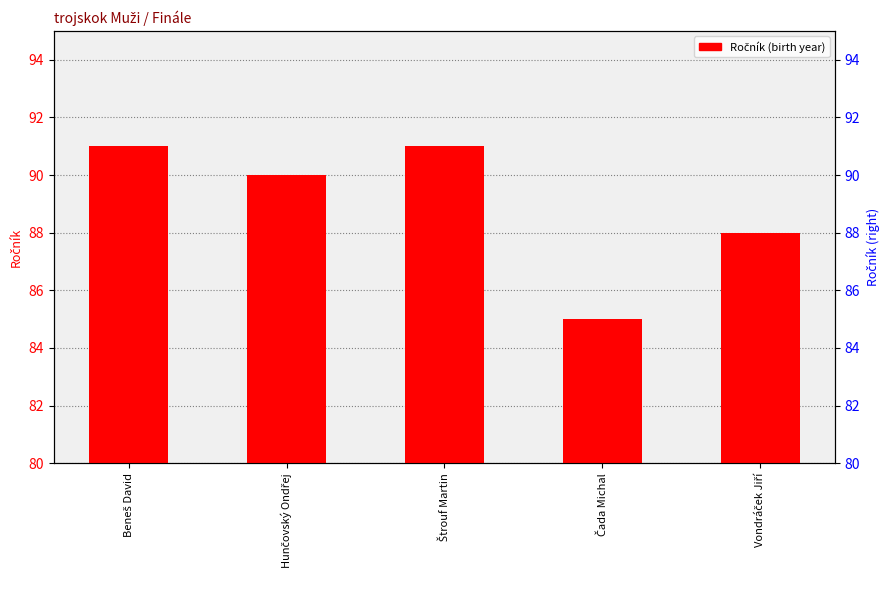

What is the difference between the maximum and second lowest values?

3